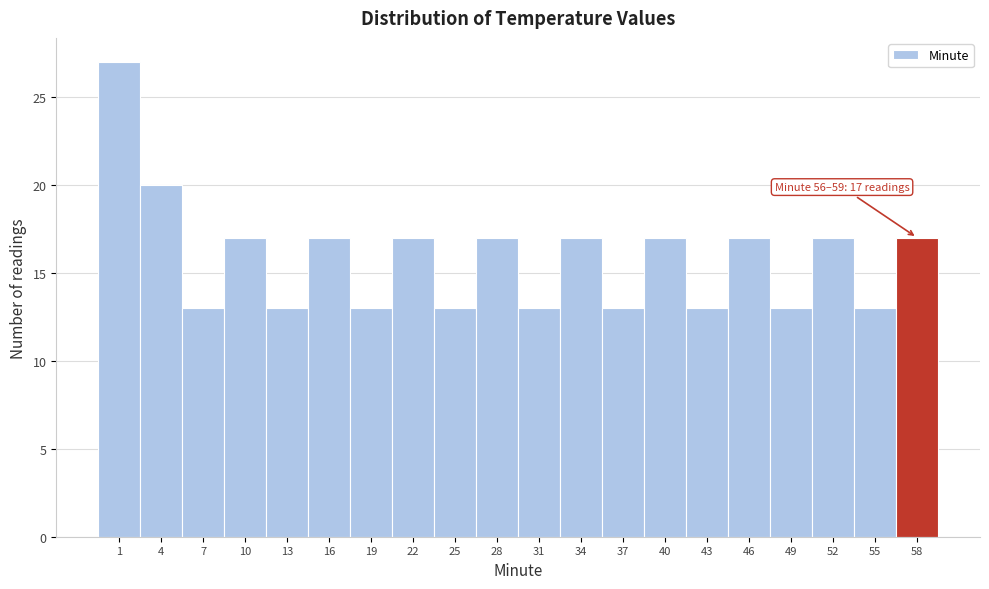

Over which range of the x-axis is the bar tallest?

0.00 to 2.95